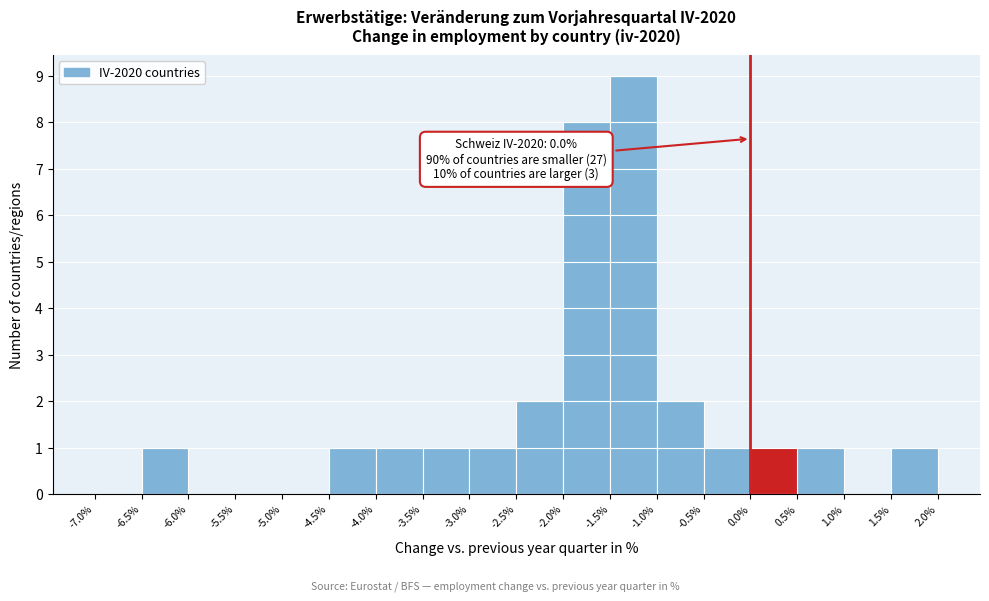

Over which range of the x-axis is the bar tallest?

-1.5% to -1.0%